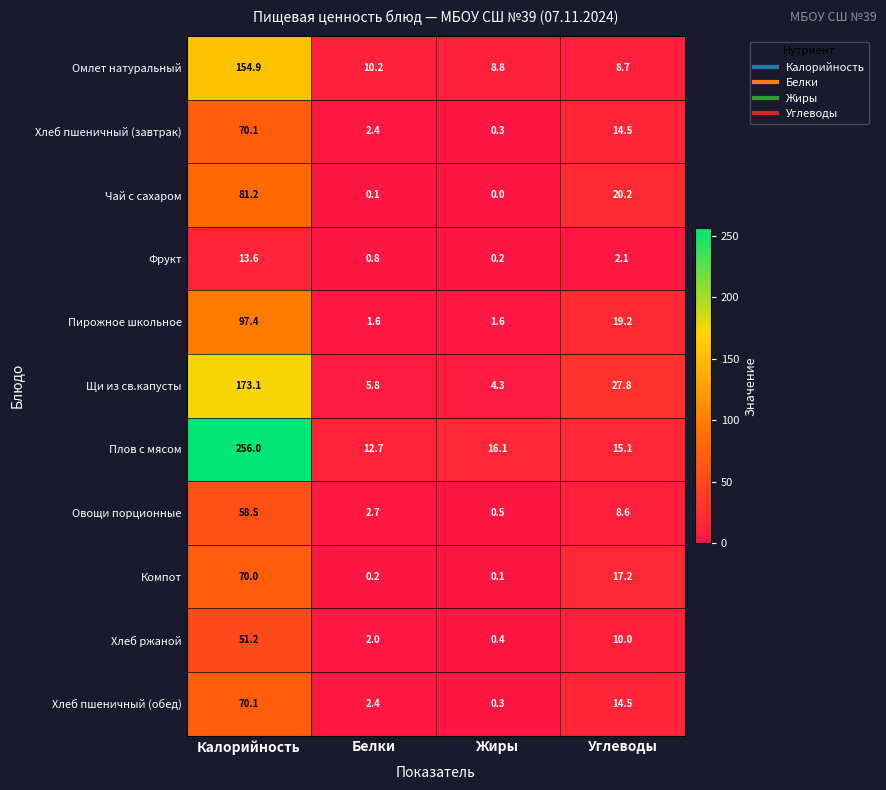

How many data points does each series have?

4